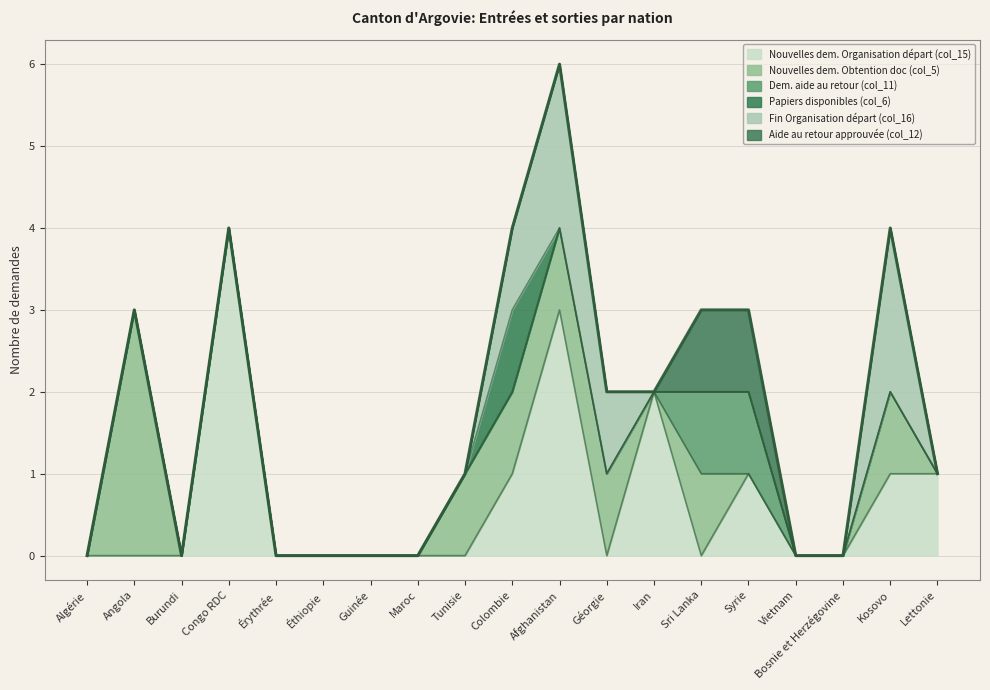

The value of Aide au retour approuvée (col_12) at Maroc is -1. True or false?

False